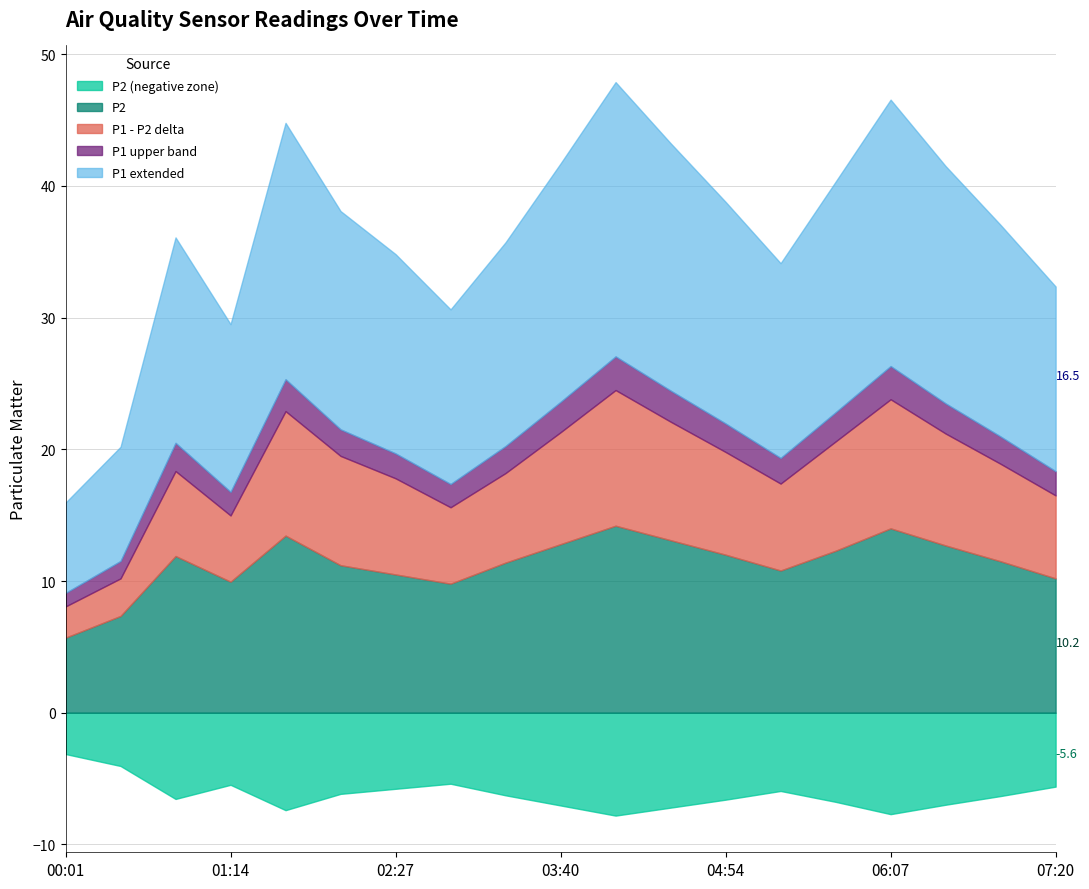

Between 06:31 and 01:39, which is larger?

01:39